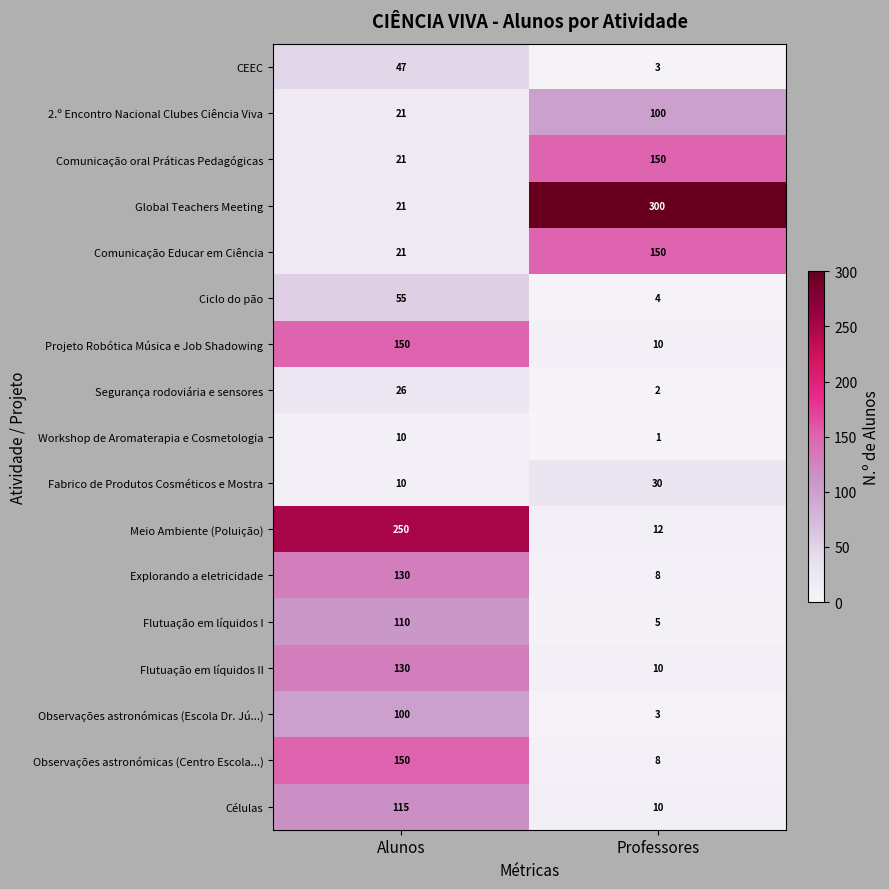

What is the total value across all series at Professores?

806